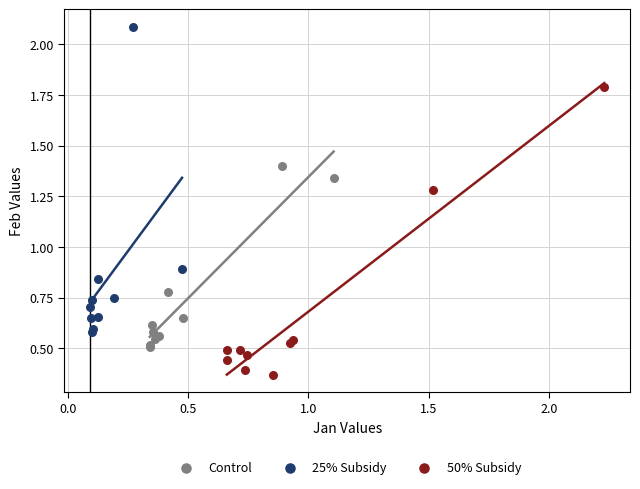

Which series reaches the maximum Y coordinate?

25% Subsidy